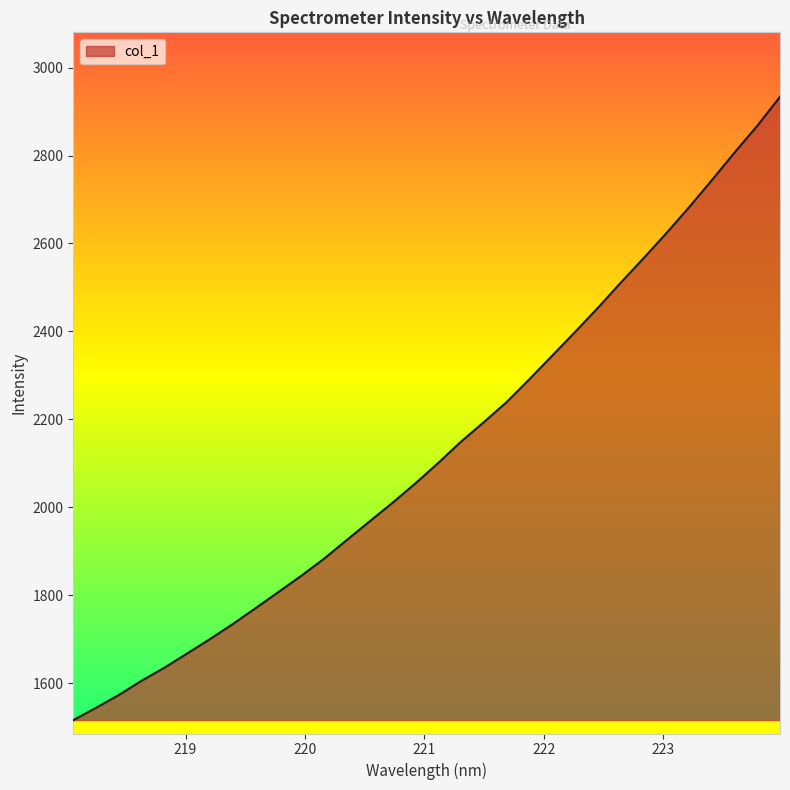

What is the difference between the maximum and minimum values?

1417.8